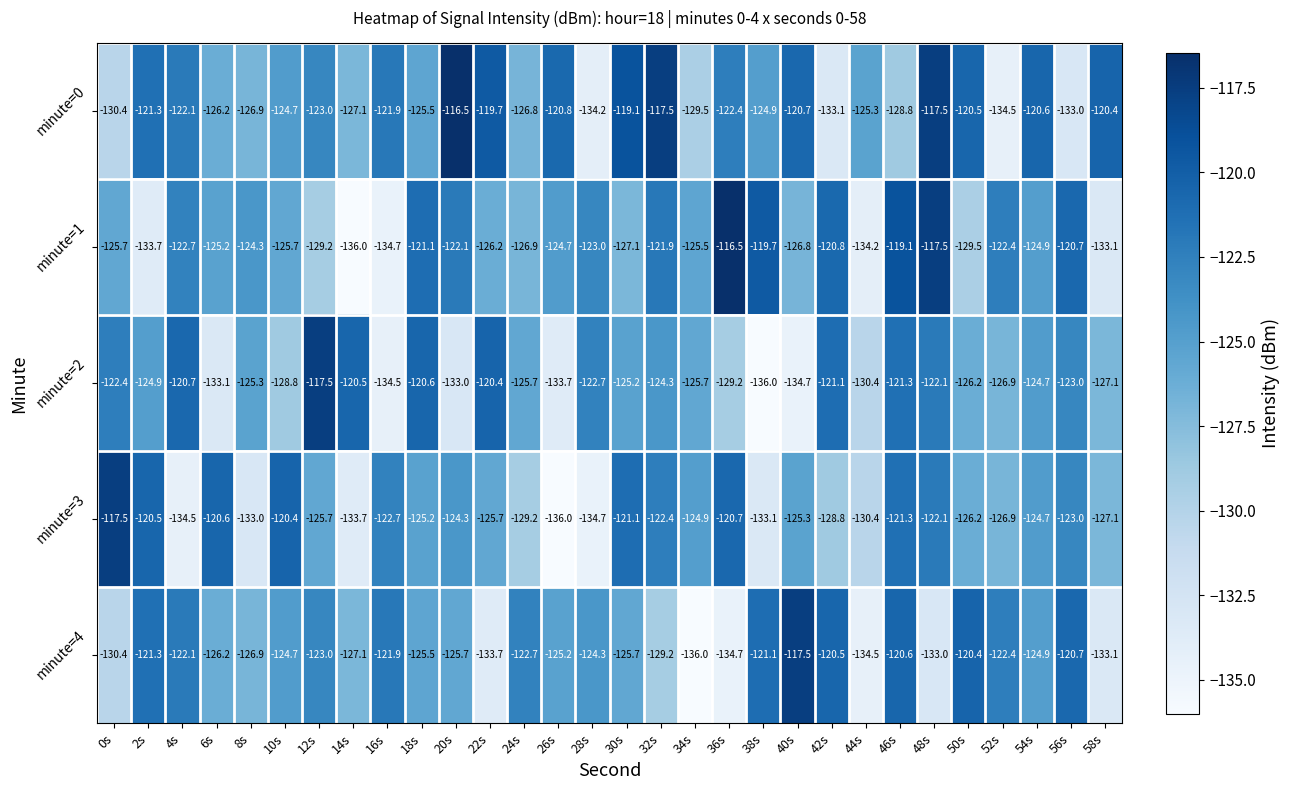

Rank the series at 30s from lowest to highest value.

minute=1, minute=4, minute=2, minute=3, minute=0